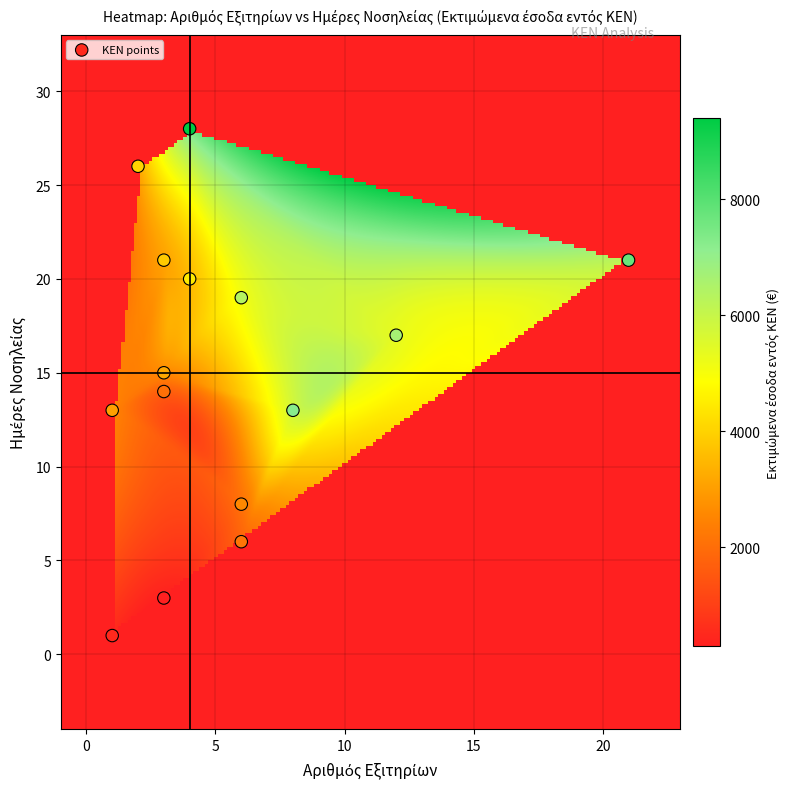

How many points are shown in the scatter plot?

15